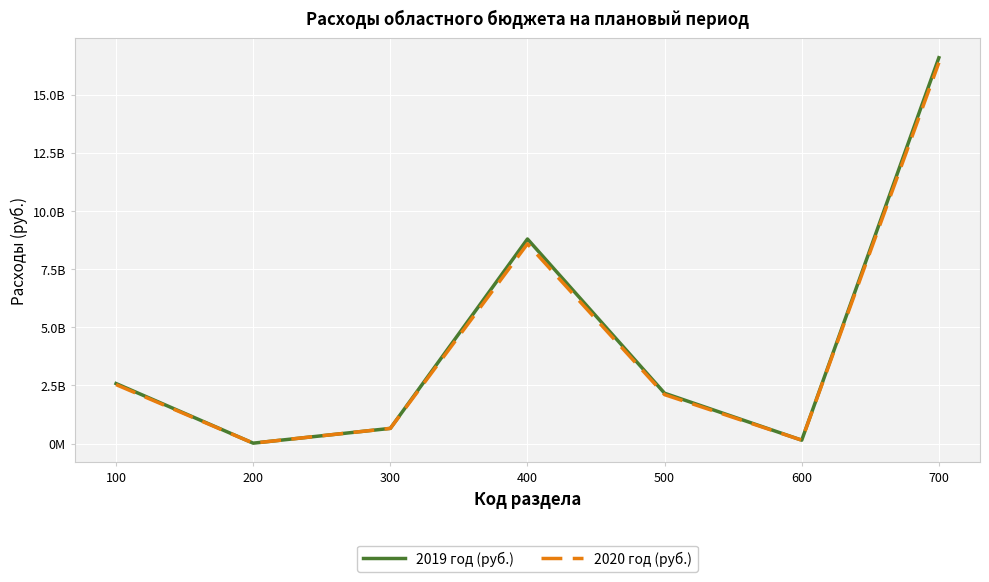

Where is the first local maximum for 2020 год (руб.)?

400